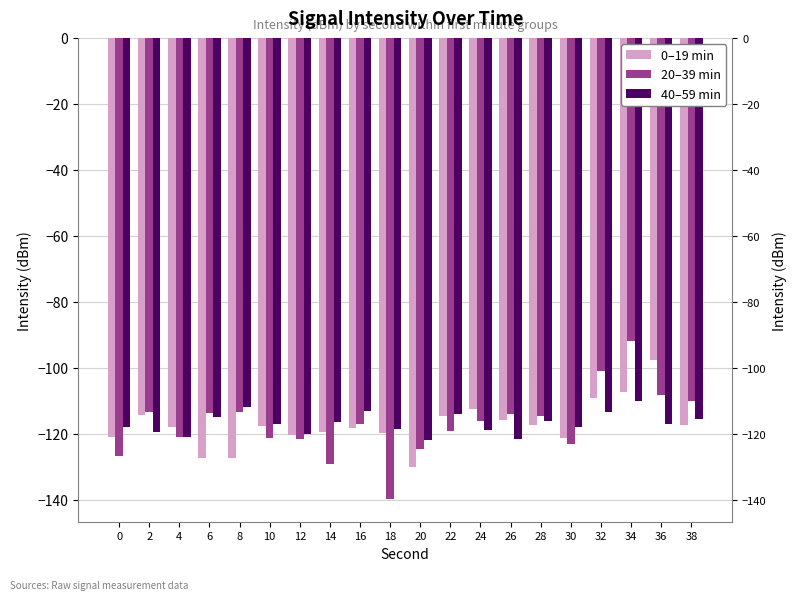

At which label does 20–39 min first exceed -116?

2